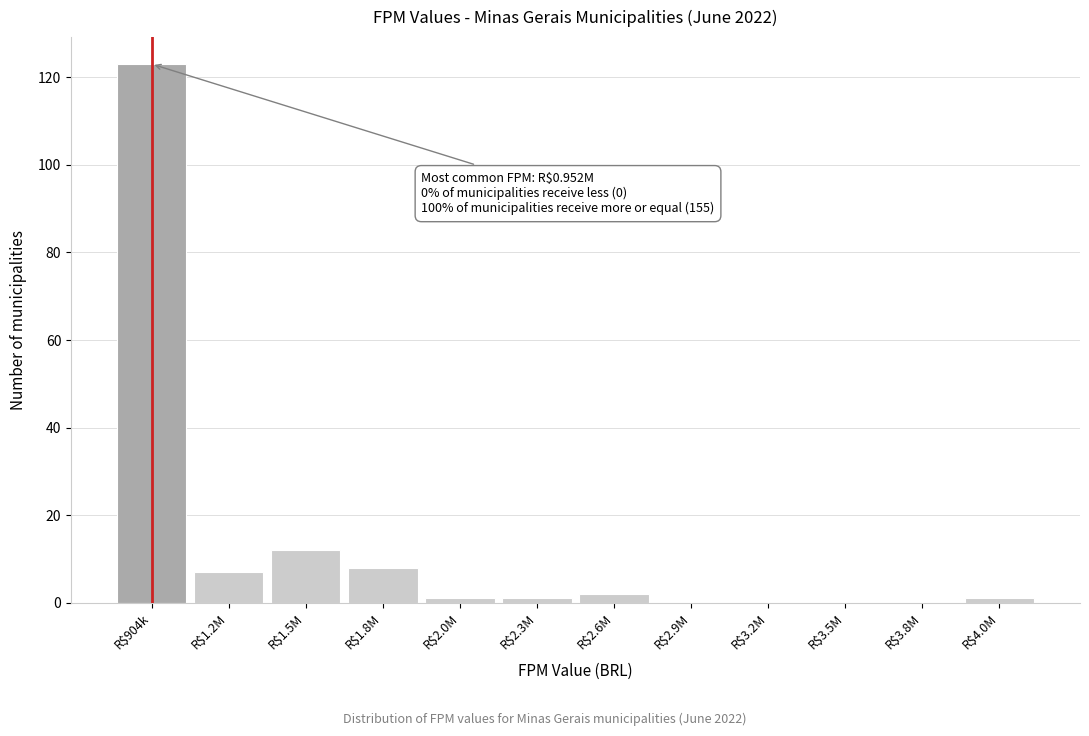

What is the sum of all values?

155